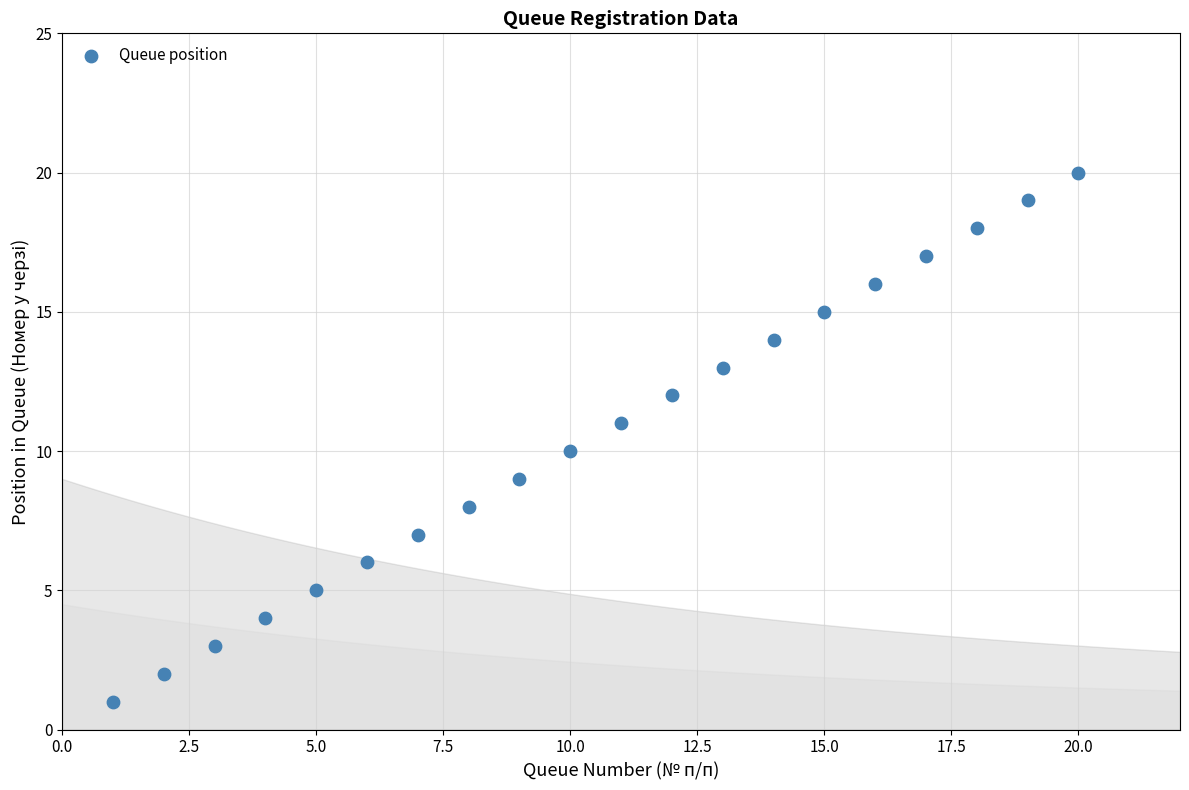

What is the range of X values (max minus min)?

19